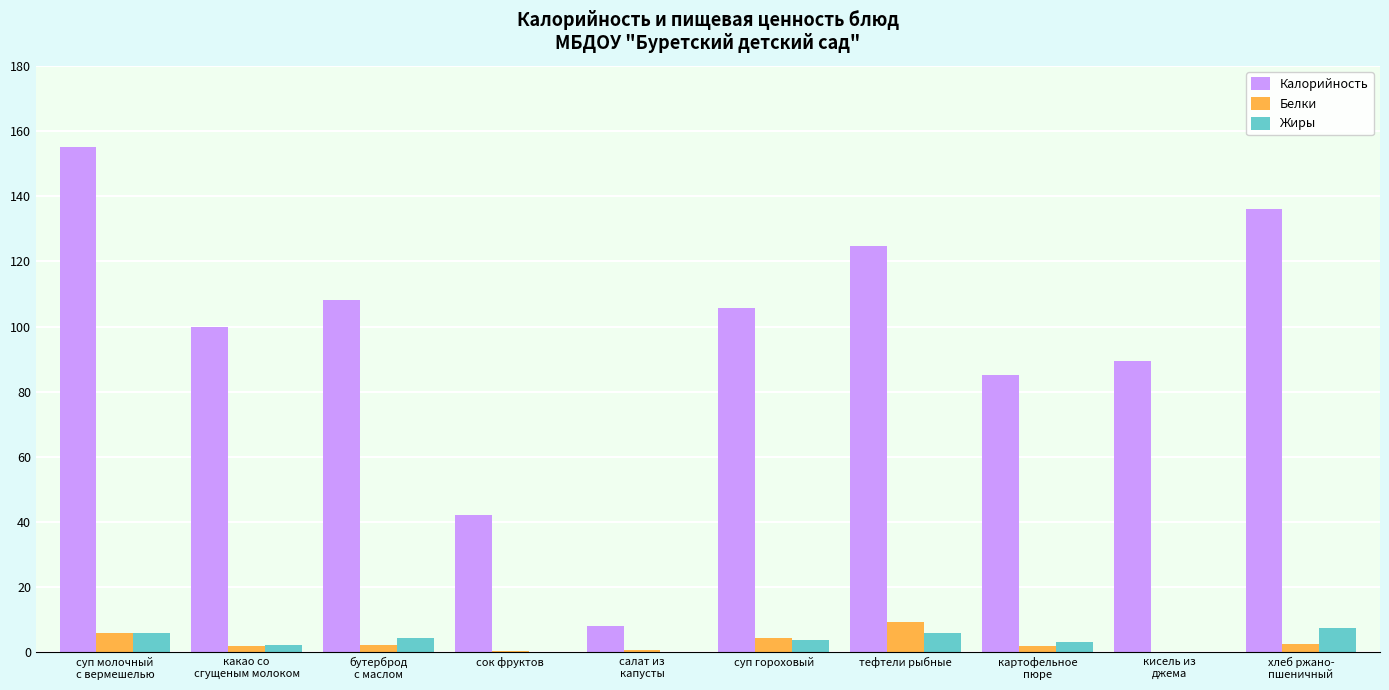

How many distinct data groups are displayed?

3